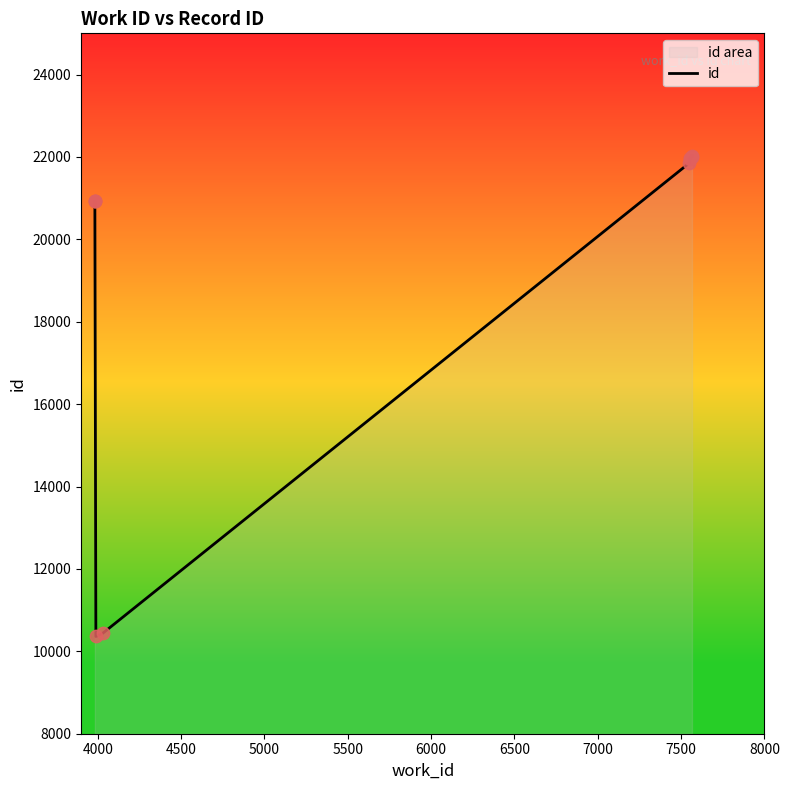

Between 5500 and 5000, which is larger?

5500